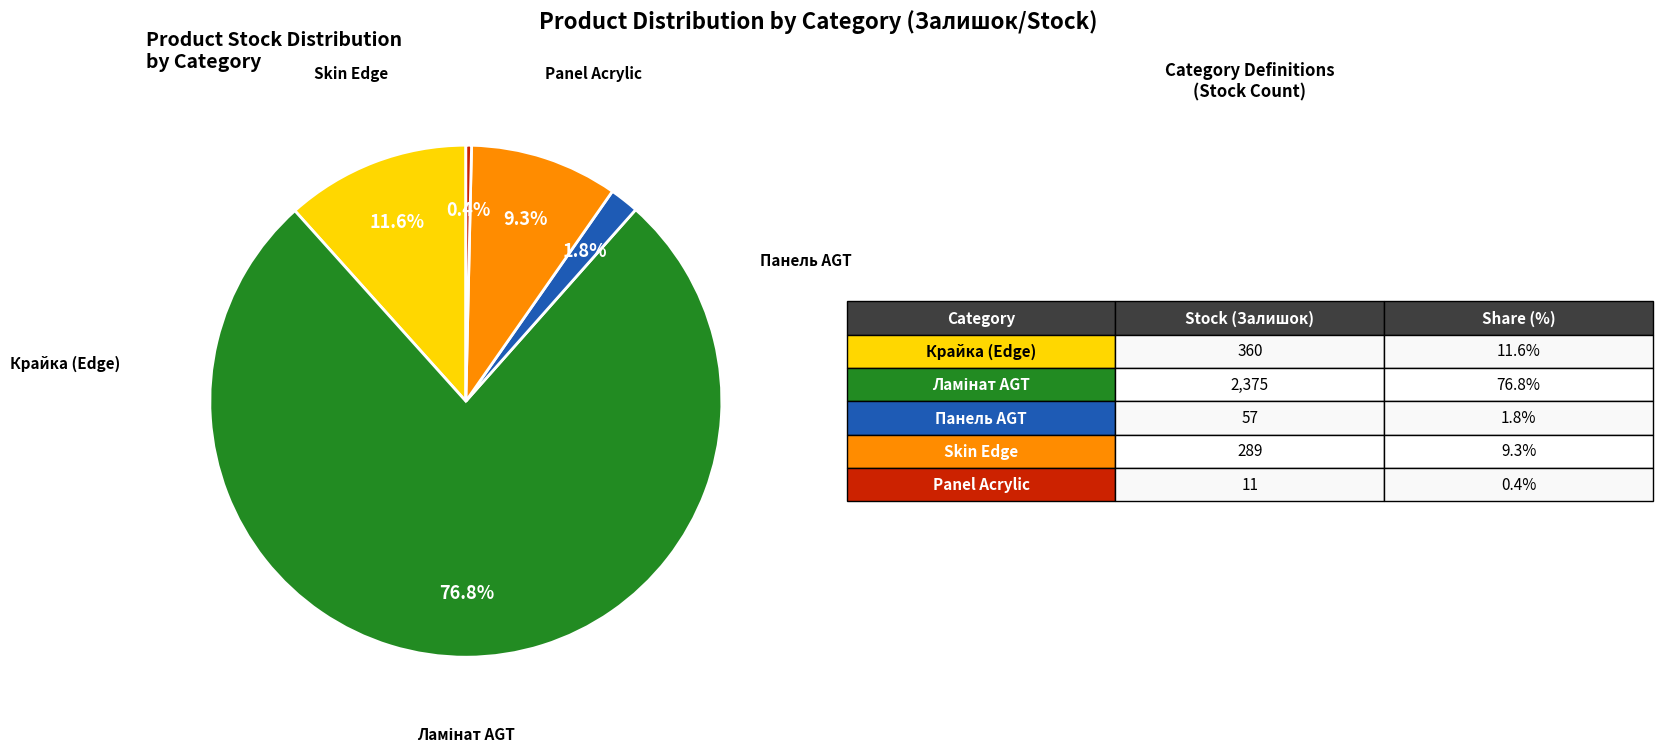

Does any single category account for the majority?

Yes